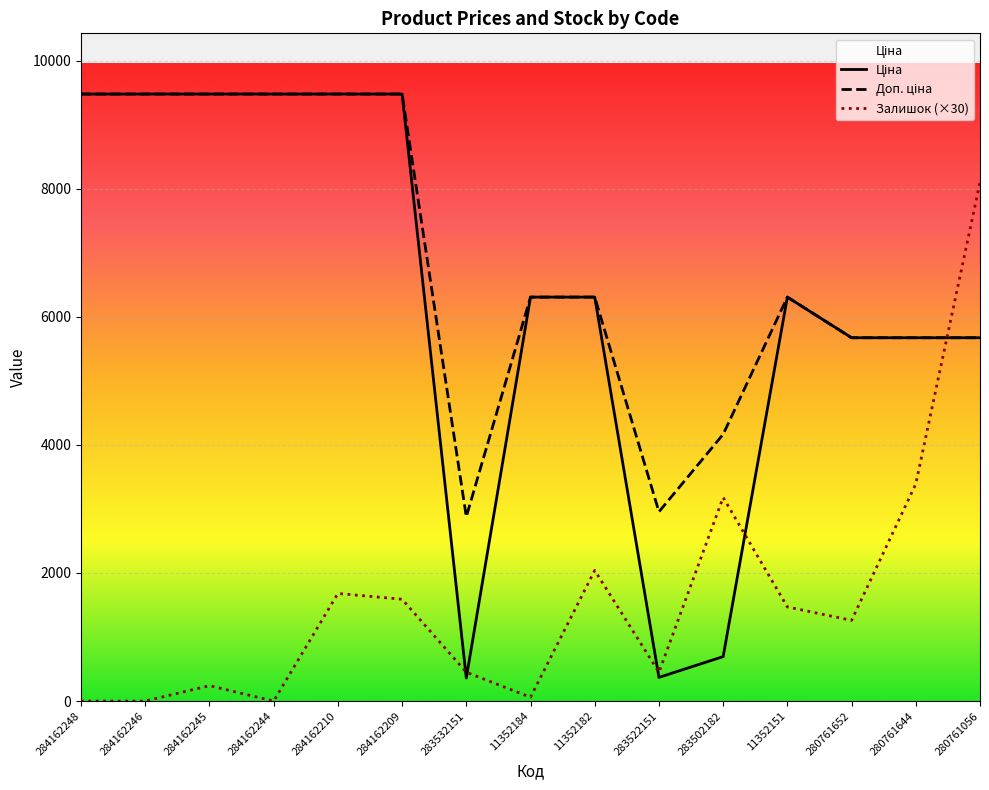

How many lines are shown in the chart?

3